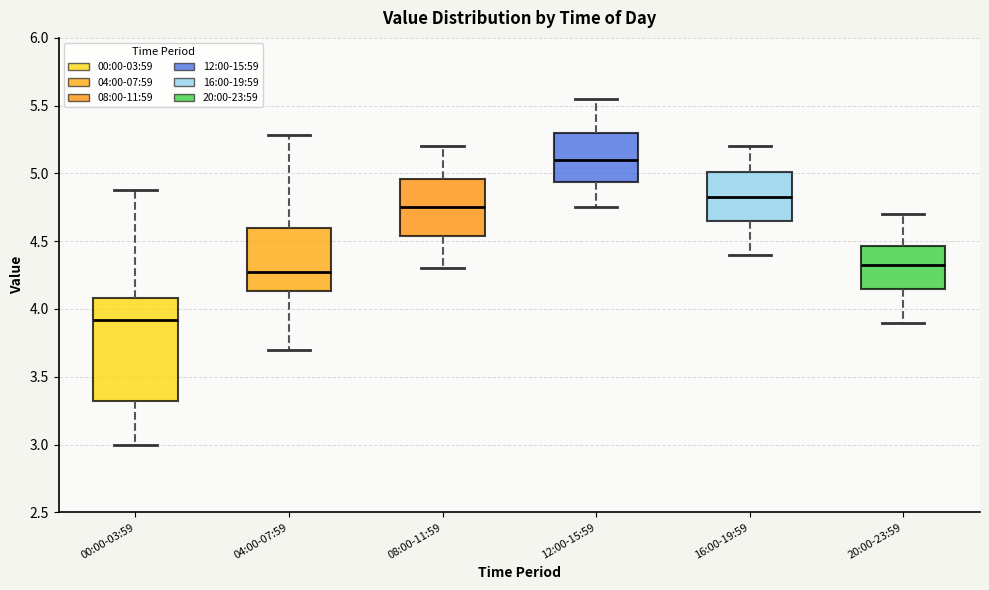

Reading left to right, read every box against the y-axis: the position of its median line, the range the box covers, and the ends of its whiskers. The values are not printed on the chart, so give them approximately, as read against the axis.

00:00-03:59: median 3.90, box 3.30 to 4.10, whiskers 3.00 to 4.90
04:00-07:59: median 4.30, box 4.15 to 4.60, whiskers 3.70 to 5.30
08:00-11:59: median 4.75, box 4.55 to 4.95, whiskers 4.30 to 5.20
12:00-15:59: median 5.10, box 4.95 to 5.30, whiskers 4.75 to 5.55
16:00-19:59: median 4.85, box 4.65 to 5.00, whiskers 4.40 to 5.20
20:00-23:59: median 4.35, box 4.15 to 4.45, whiskers 3.90 to 4.70